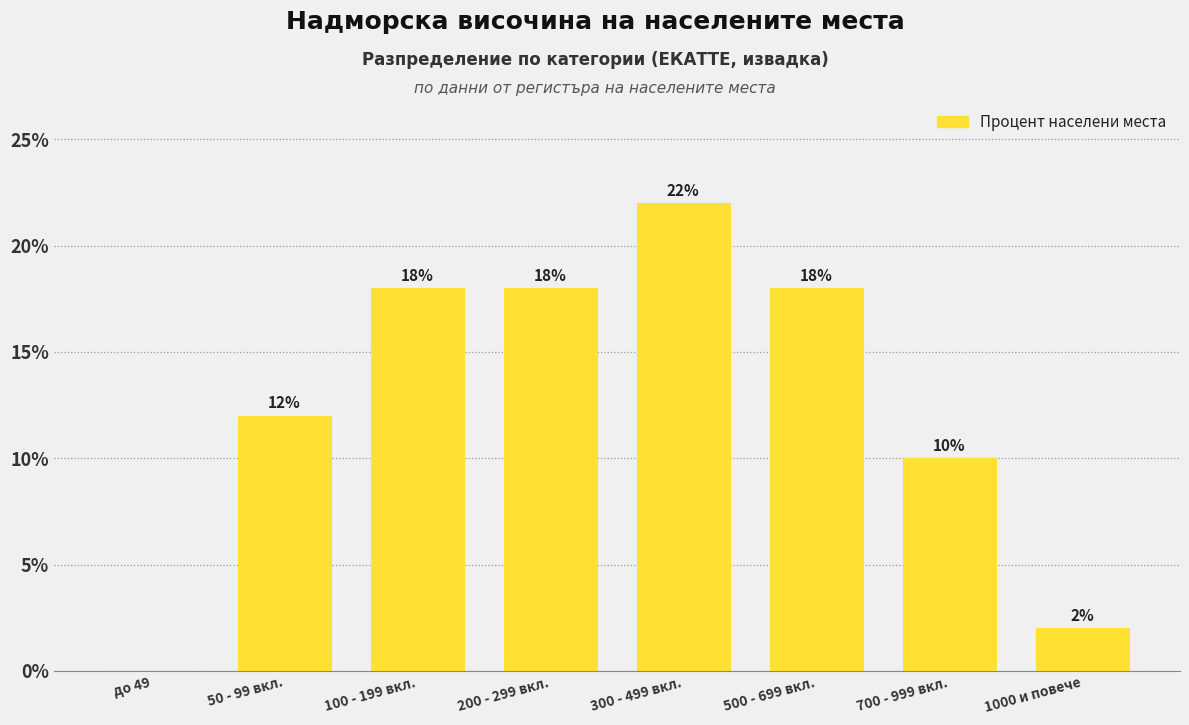

Reading right to left, list all the values displayed in this chart.

1000 и повече=2	700 - 999 вкл.=10	500 - 699 вкл.=18	300 - 499 вкл.=22	200 - 299 вкл.=18	100 - 199 вкл.=18	50 - 99 вкл.=12	до 49=0